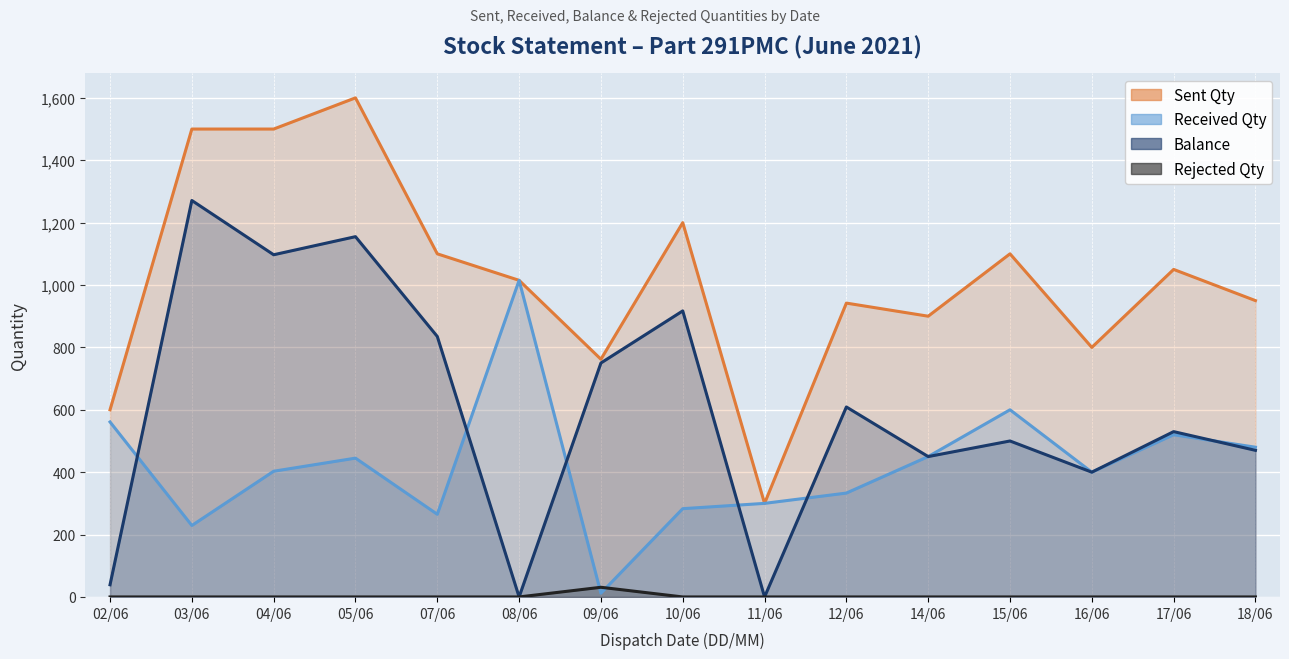

What is the total value across all series at 16/06?

1600